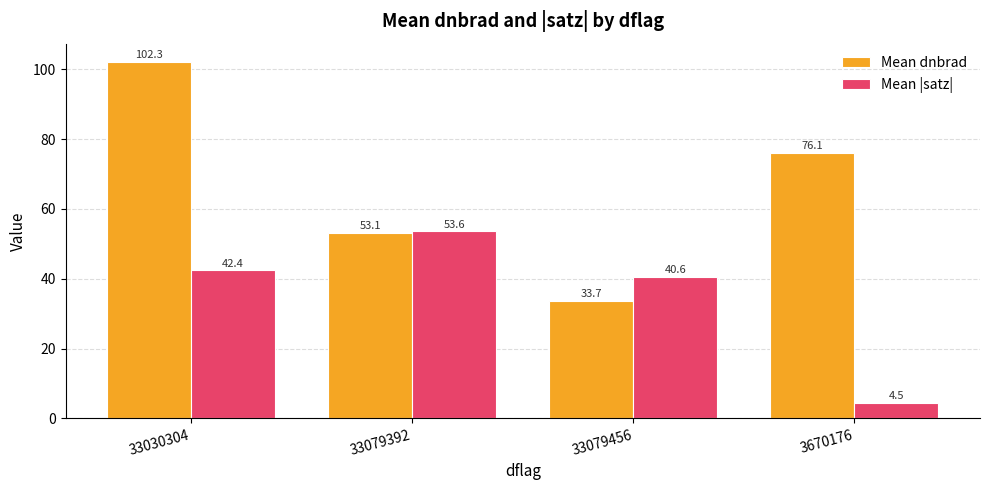

The value of Mean |satz| at 33079456 is 40.6. True or false?

True